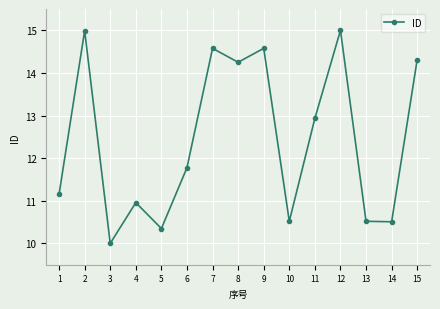

The value at 10 is 10.5. True or false?

True